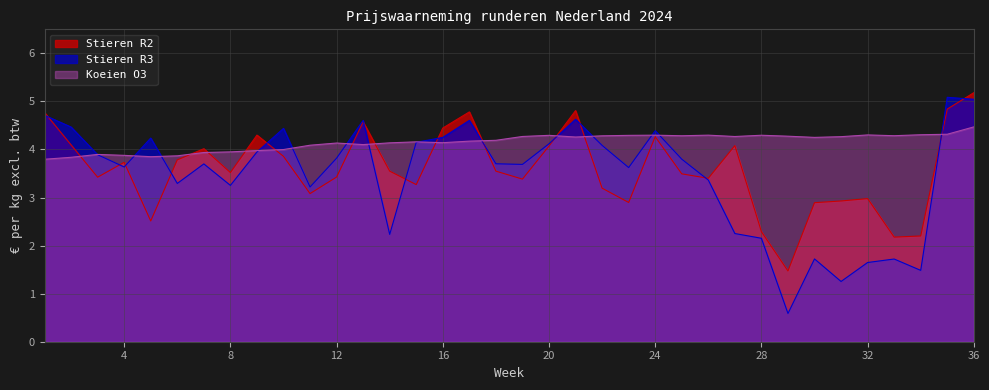

Reading right to left, extract all data points from this chart.

Stieren R2: 36=5.2	35=4.8	34=2.2	33=2.2	32=3.0	31=2.9	30=2.9	29=1.5	28=2.3	27=4.1	26=3.4	25=3.5	24=4.3	23=2.9	22=3.2	21=4.8	20=4.1	19=3.4	18=3.5	17=4.8	16=4.4	15=3.3	14=3.5	13=4.6	12=3.4	11=3.1	10=3.9	9=4.3	8=3.5	7=4.0	6=3.8	5=2.5	4=3.7	3=3.4	2=4.1	1=4.8
Stieren R3: 36=5.0	35=5.1	34=1.5	33=1.7	32=1.6	31=1.3	30=1.7	29=0.6	28=2.2	27=2.3	26=3.4	25=3.8	24=4.4	23=3.6	22=4.1	21=4.6	20=4.1	19=3.7	18=3.7	17=4.6	16=4.3	15=4.2	14=2.2	13=4.6	12=3.8	11=3.2	10=4.4	9=3.9	8=3.3	7=3.7	6=3.3	5=4.2	4=3.6	3=3.9	2=4.5	1=4.7
Koeien O3: 36=4.5	35=4.3	34=4.3	33=4.3	32=4.3	31=4.3	30=4.3	29=4.3	28=4.3	27=4.3	26=4.3	25=4.3	24=4.3	23=4.3	22=4.3	21=4.3	20=4.3	19=4.3	18=4.2	17=4.2	16=4.1	15=4.2	14=4.1	13=4.1	12=4.1	11=4.1	10=4.0	9=4.0	8=4.0	7=3.9	6=3.9	5=3.9	4=3.9	3=3.9	2=3.8	1=3.8